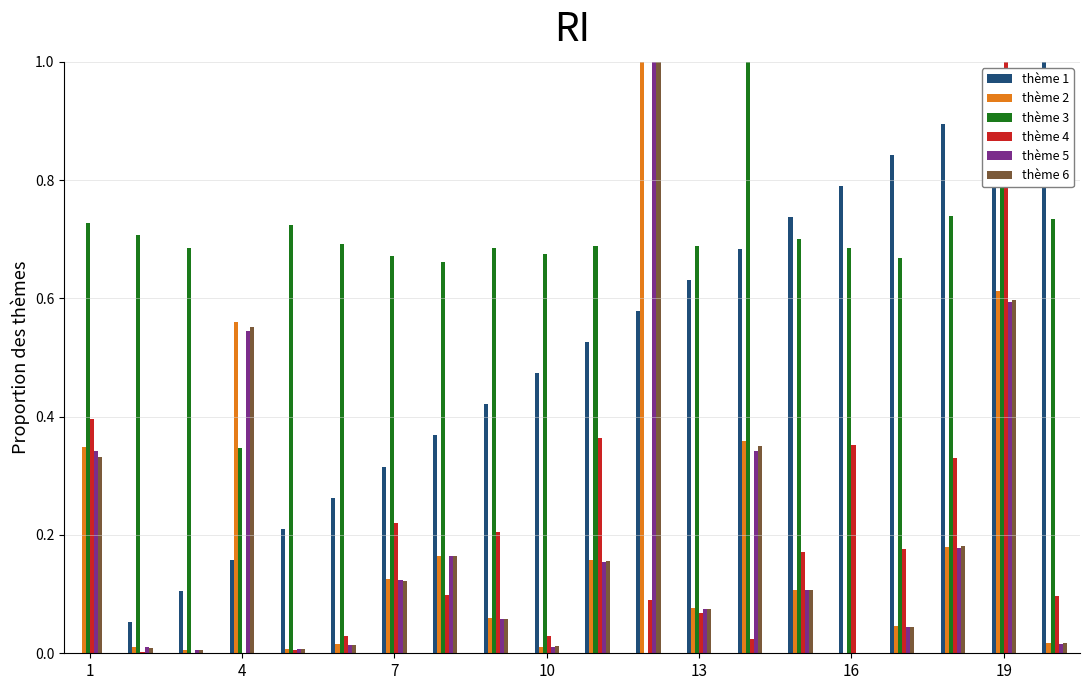

Which series has the largest total across all categories?

thème 3